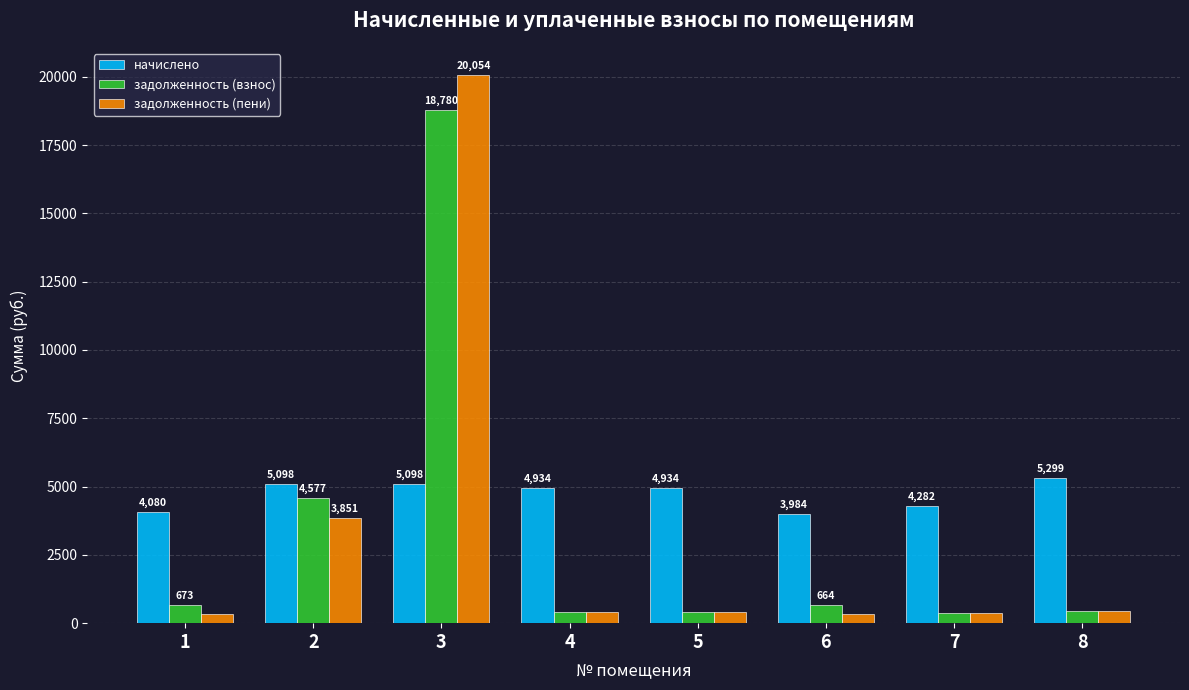

Which category has the lowest value across all series?

6